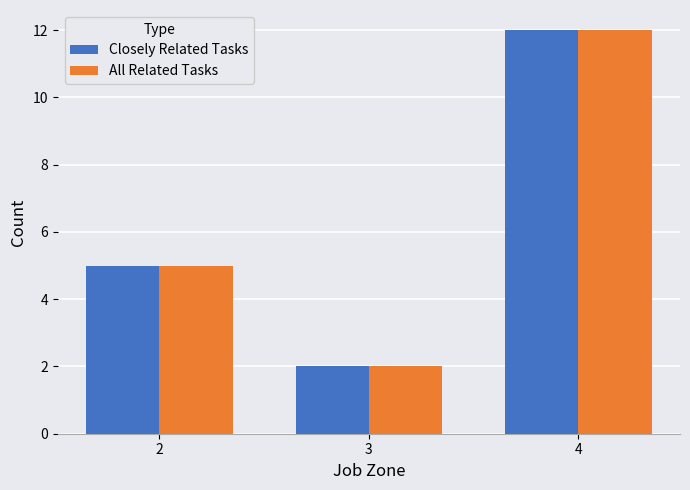

What is the average value of the All Related Tasks series?

6